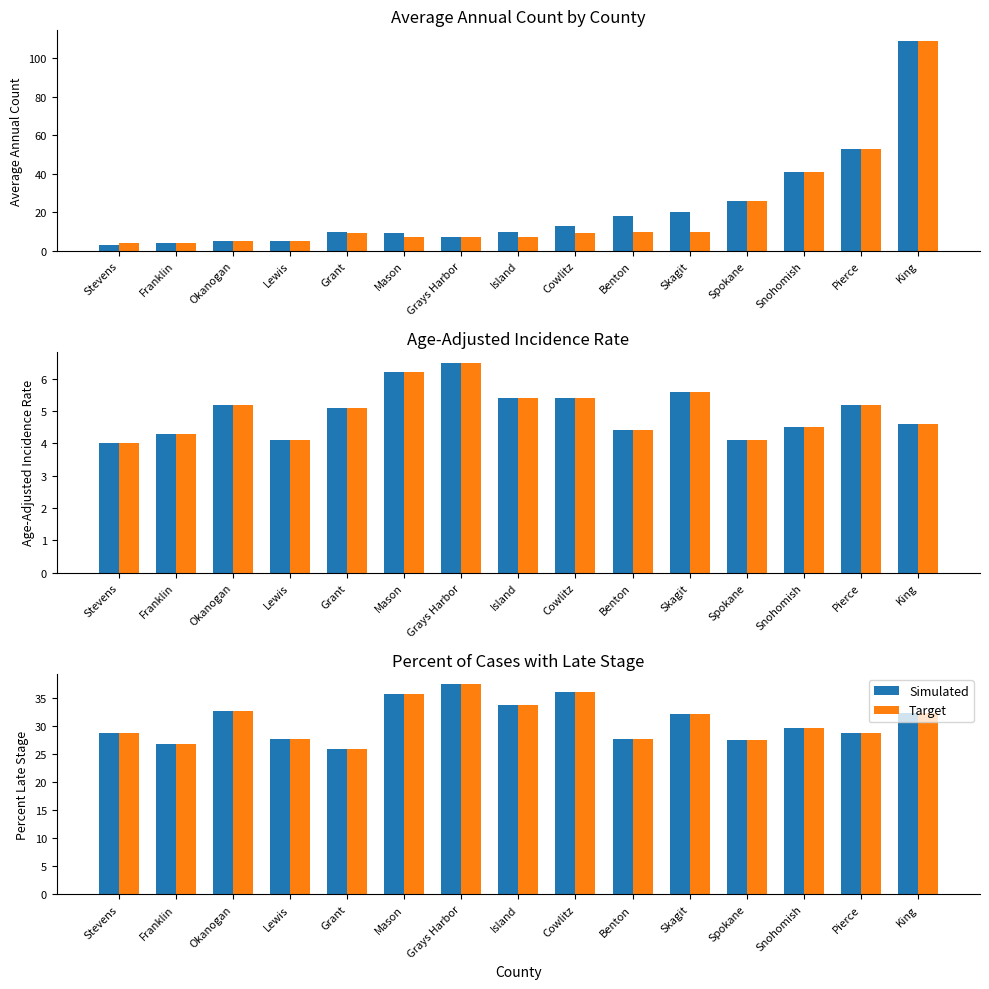

What is the sum of all Target values?

464.1